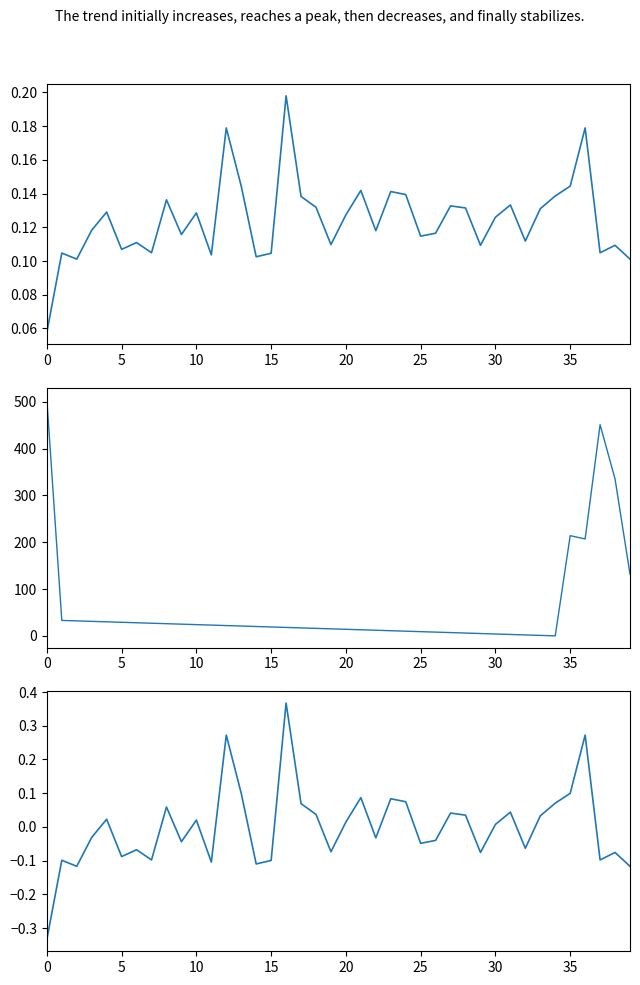

Reading left to right, what are all the values shown in this chart?

value: 0.1	0.1	0.1	0.1	0.1	0.1	0.1	0.1	0.1	0.1	0.1	0.1	0.2	0.1	0.1	0.1	0.2	0.1	0.1	0.1	0.1	0.1	0.1	0.1	0.1	0.1	0.1	0.1	0.1	0.1	0.1	0.1	0.1	0.1	0.1	0.1	0.2	0.1	0.1	0.1
io_index: 505.0	33.0	32.0	31.0	30.0	29.0	28.0	27.0	26.0	25.0	24.0	23.0	22.0	21.0	20.0	19.0	18.0	17.0	16.0	15.0	14.0	13.0	12.0	11.0	10.0	9.0	8.0	7.0	6.0	5.0	4.0	3.0	2.0	1.0	0.0	214.0	207.0	451.0	335.0	132.0
valid_mainchain: -0.3	-0.1	-0.1	-0.0	0.0	-0.1	-0.1	-0.1	0.1	-0.0	0.0	-0.1	0.3	0.1	-0.1	-0.1	0.4	0.1	0.0	-0.1	0.0	0.1	-0.0	0.1	0.1	-0.0	-0.0	0.0	0.0	-0.1	0.0	0.0	-0.1	0.0	0.1	0.1	0.3	-0.1	-0.1	-0.1